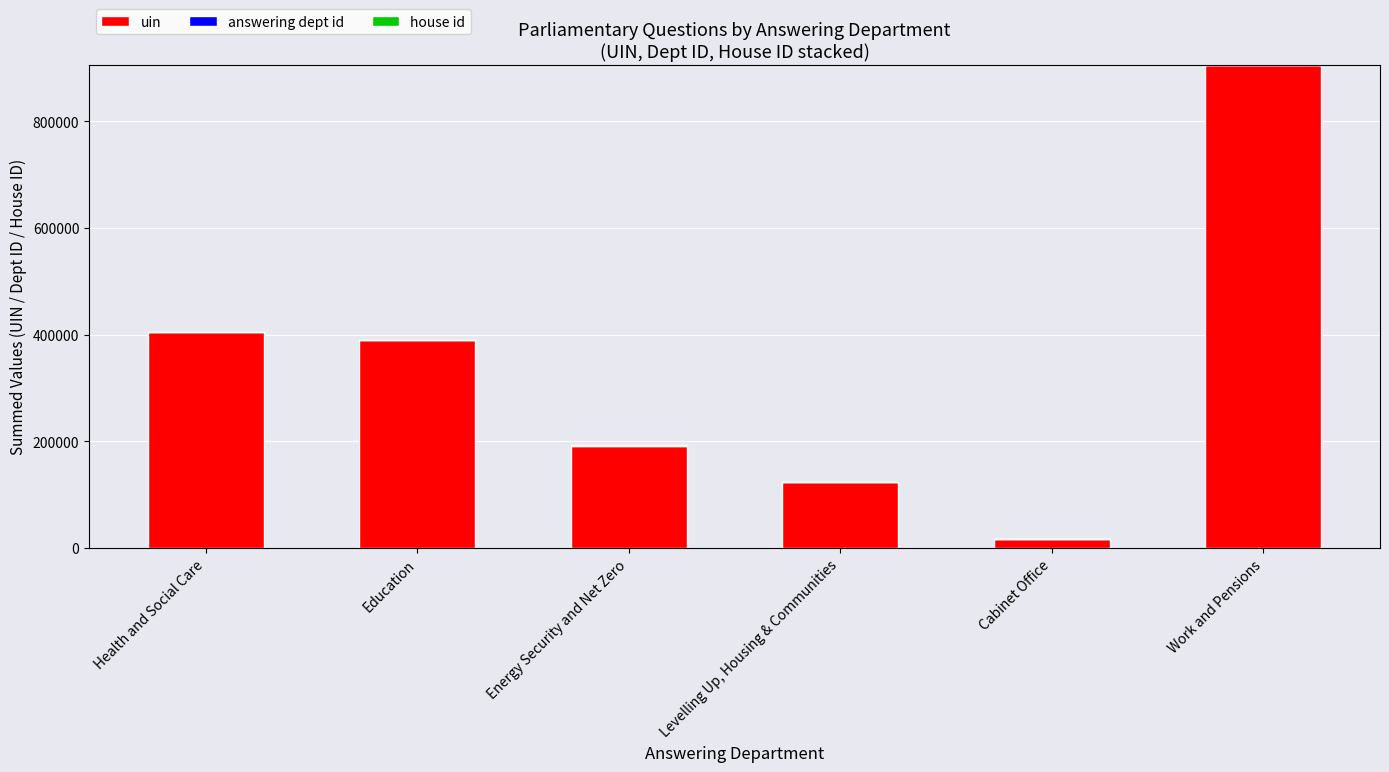

How many categories are shown in the chart?

6